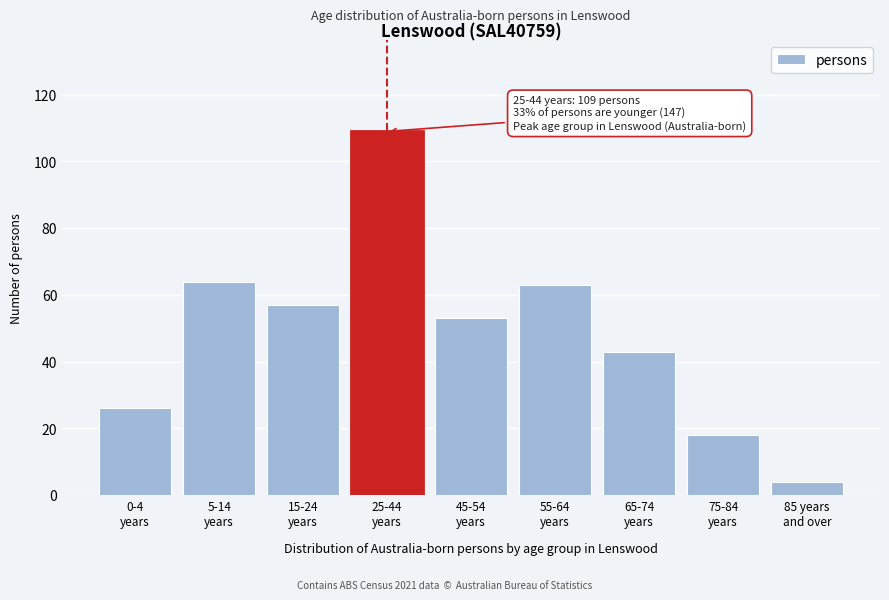

Reading left to right, list all the values displayed in this chart.

26	64	57	109	53	63	43	18	4